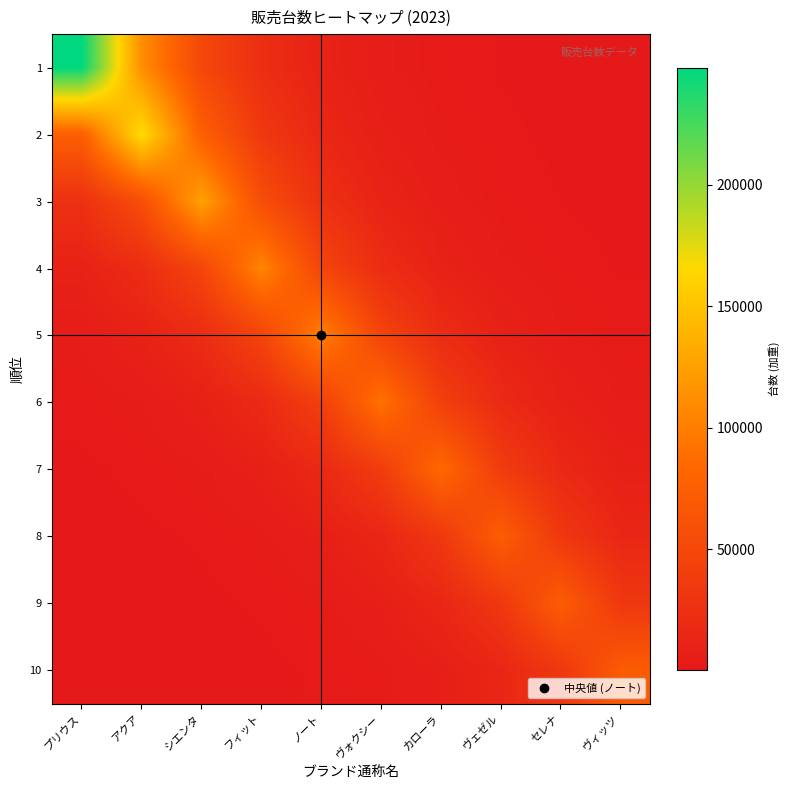

Reading left to right, list all the values displayed in this chart.

1: プリウス=248258.0	アクア=111549.5	シエンタ=50122.4	フィット=22521.5	ノート=10119.5	ヴォクシー=4547.0	カローラ=2043.1	ヴェゼル=918.0	セレナ=412.5	ヴィッツ=185.3
2: プリウス=75580.7	アクア=168208.0	シエンタ=75580.7	フィット=33960.6	ノート=15259.5	ヴォクシー=6856.5	カローラ=3080.8	ヴェゼル=1384.3	セレナ=622.0	ヴィッツ=279.5
3: プリウス=25405.0	アクア=56540.0	シエンタ=125832.0	フィット=56540.0	ノート=25405.0	ヴォクシー=11415.2	カローラ=5129.2	ヴェゼル=2304.7	セレナ=1035.6	ヴィッツ=465.3
4: プリウス=9585.4	アクア=21332.8	シエンタ=47477.0	フィット=105662.0	ノート=47477.0	ヴォクシー=21332.8	カローラ=9585.4	ヴェゼル=4307.0	セレナ=1935.3	ヴィッツ=869.6
5: プリウス=4174.1	アクア=9289.7	シエンタ=20674.6	フィット=46012.2	ノート=102402.0	ヴォクシー=46012.2	カローラ=20674.6	ヴェゼル=9289.7	セレナ=4174.1	ヴィッツ=1875.6
6: プリウス=1682.6	アクア=3744.7	シエンタ=8334.1	フィット=18547.8	ノート=41279.0	ヴォクシー=91868.0	カローラ=41279.0	ヴェゼル=18547.8	セレナ=8334.1	ヴィッツ=3744.7
7: プリウス=697.6	アクア=1552.6	シエンタ=3455.4	フィット=7690.2	ノート=17114.8	ヴォクシー=38089.6	カローラ=84770.0	ヴェゼル=38089.6	セレナ=17114.8	ヴィッツ=7690.2
8: プリウス=273.2	アクア=608.1	シエンタ=1353.3	フィット=3011.9	ノート=6703.1	ヴォクシー=14917.9	カローラ=33200.5	ヴェゼル=73889.0	セレナ=33200.5	ヴィッツ=14917.9
9: プリウス=122.1	アクア=271.8	シエンタ=604.9	フィット=1346.2	ノート=2996.1	ヴォクシー=6668.0	カローラ=14839.8	ヴェゼル=33026.6	セレナ=73502.0	ヴィッツ=33026.6
10: プリウス=53.7	アクア=119.5	シエンタ=265.9	フィット=591.8	ノート=1317.1	ヴォクシー=2931.2	カローラ=6523.4	ヴェゼル=14518.2	セレナ=32310.8	ヴィッツ=71909.0